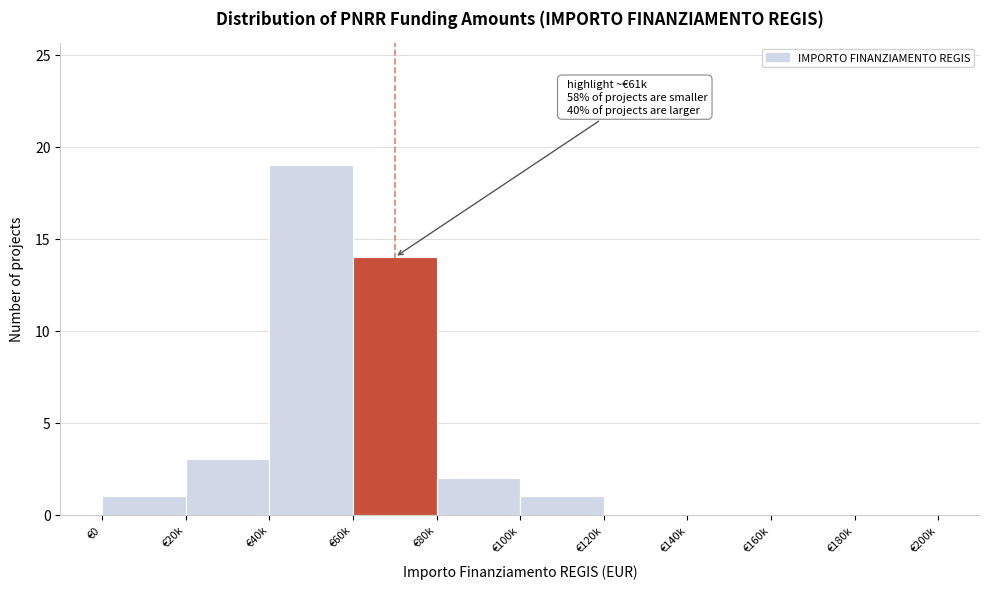

Reading left to right, extract all data points from this chart.

€0=1	€20k=3	€40k=19	€60k=14	€80k=2	€100k=1	€120k=0	€140k=0	€160k=0	€180k=0